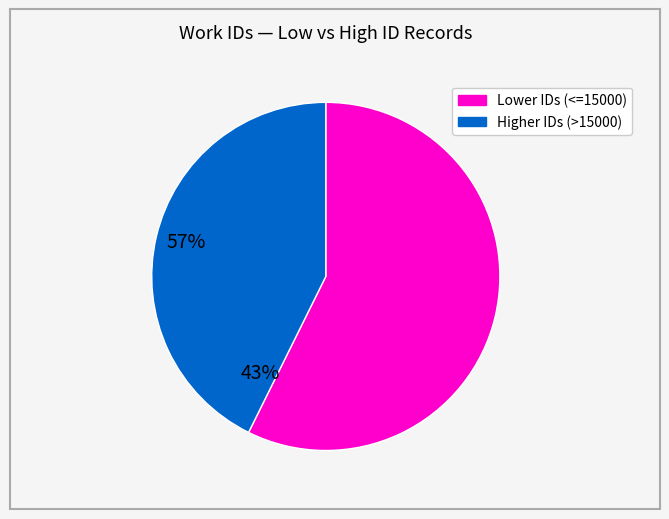

Is there a majority slice in this chart?

Yes